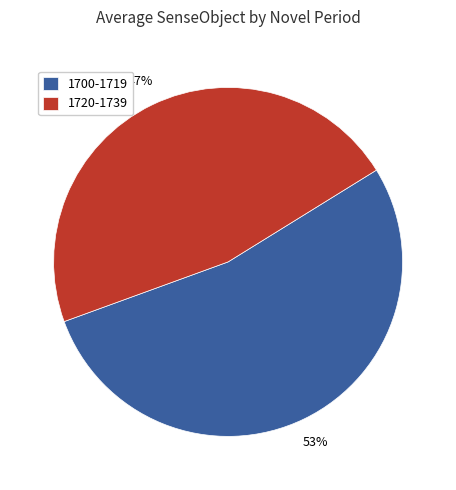

Do 1700-1719 and 1720-1739 together represent more than half of the pie?

Yes